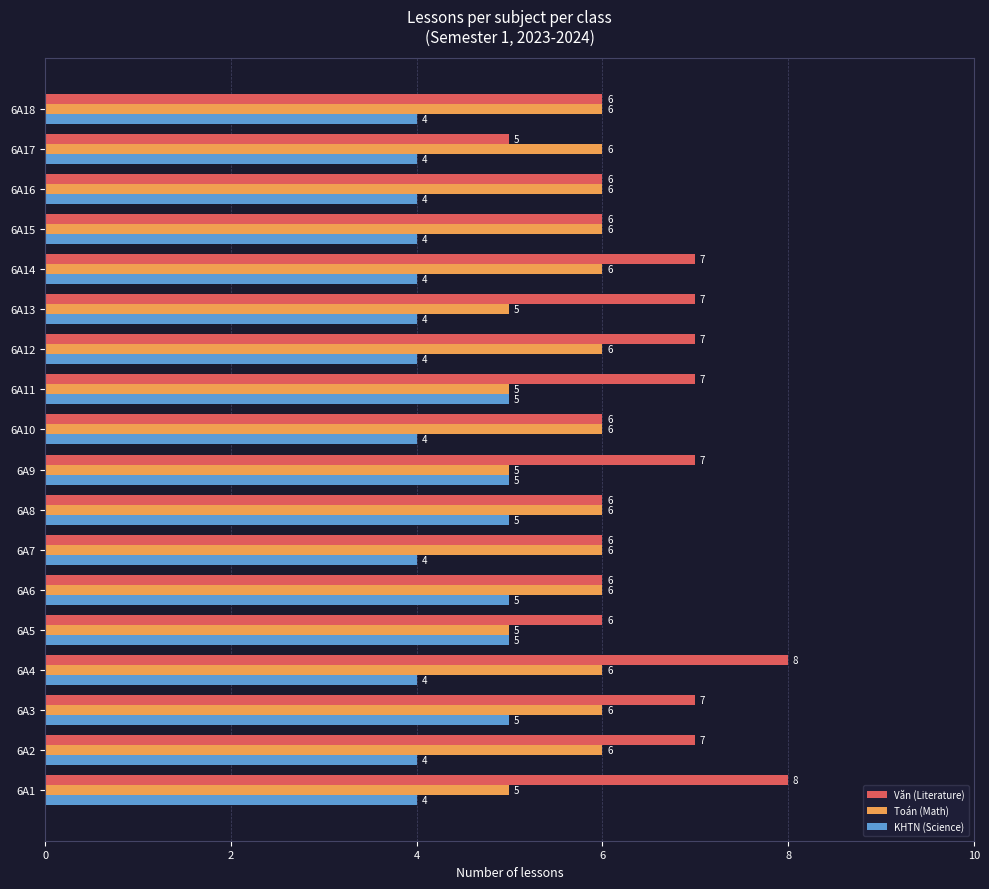

What is the spread (max minus min) of values at 6A2?

3